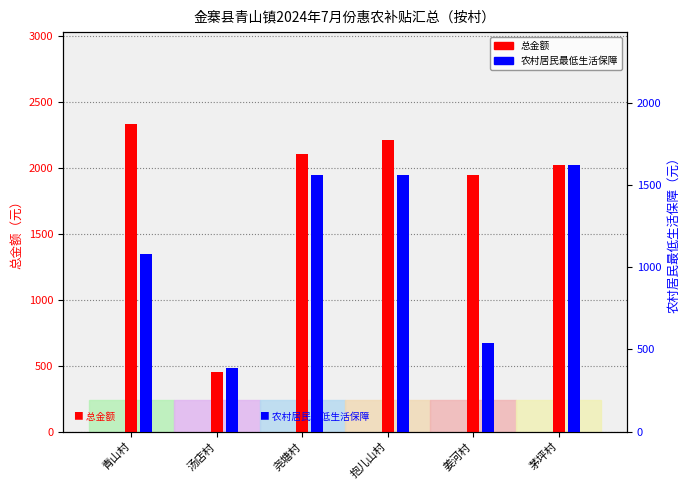

Between 汤店村 and 青山村, which is larger?

青山村